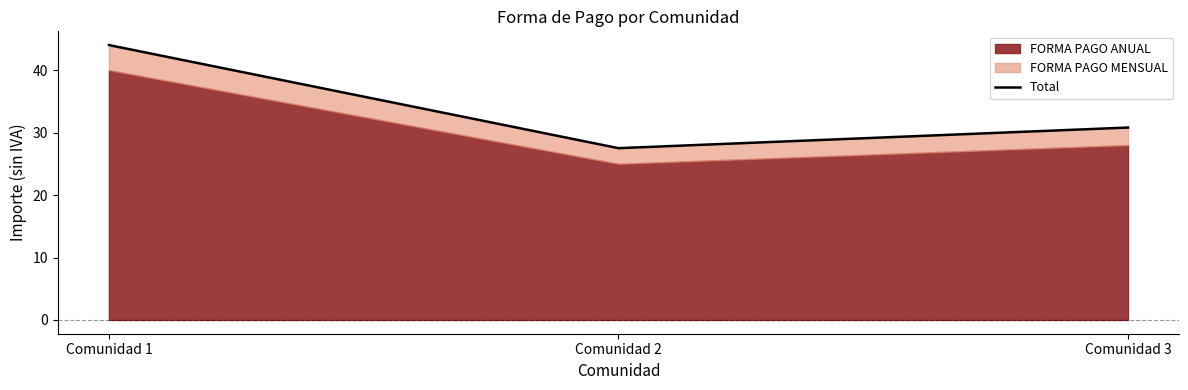

How many values exceed 30?

2